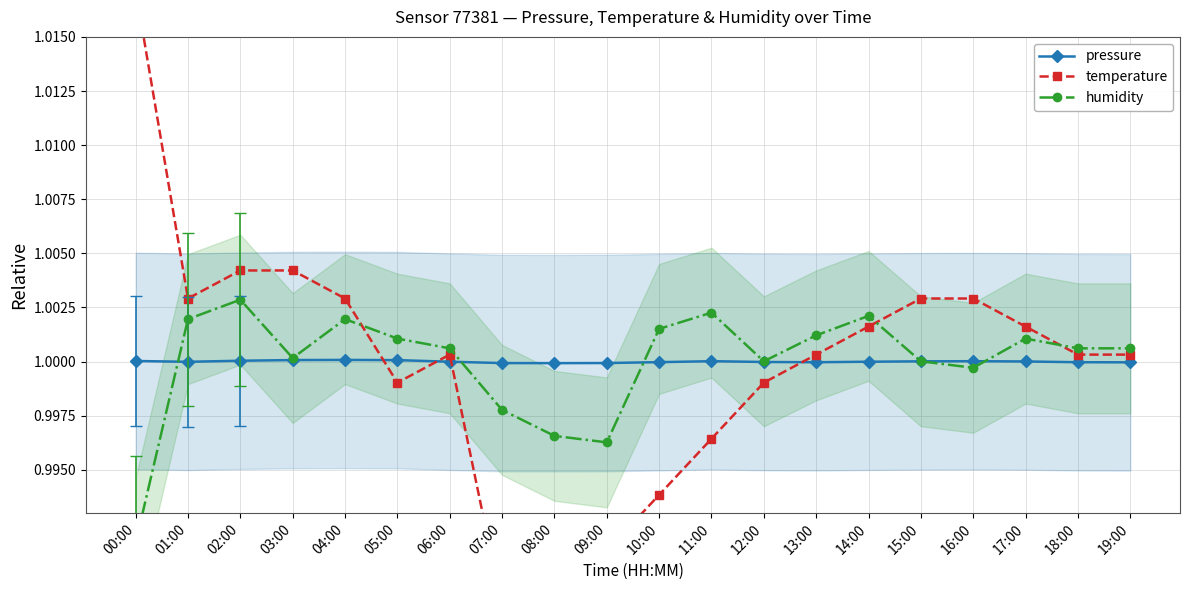

At which label does humidity reach its minimum?

00:00